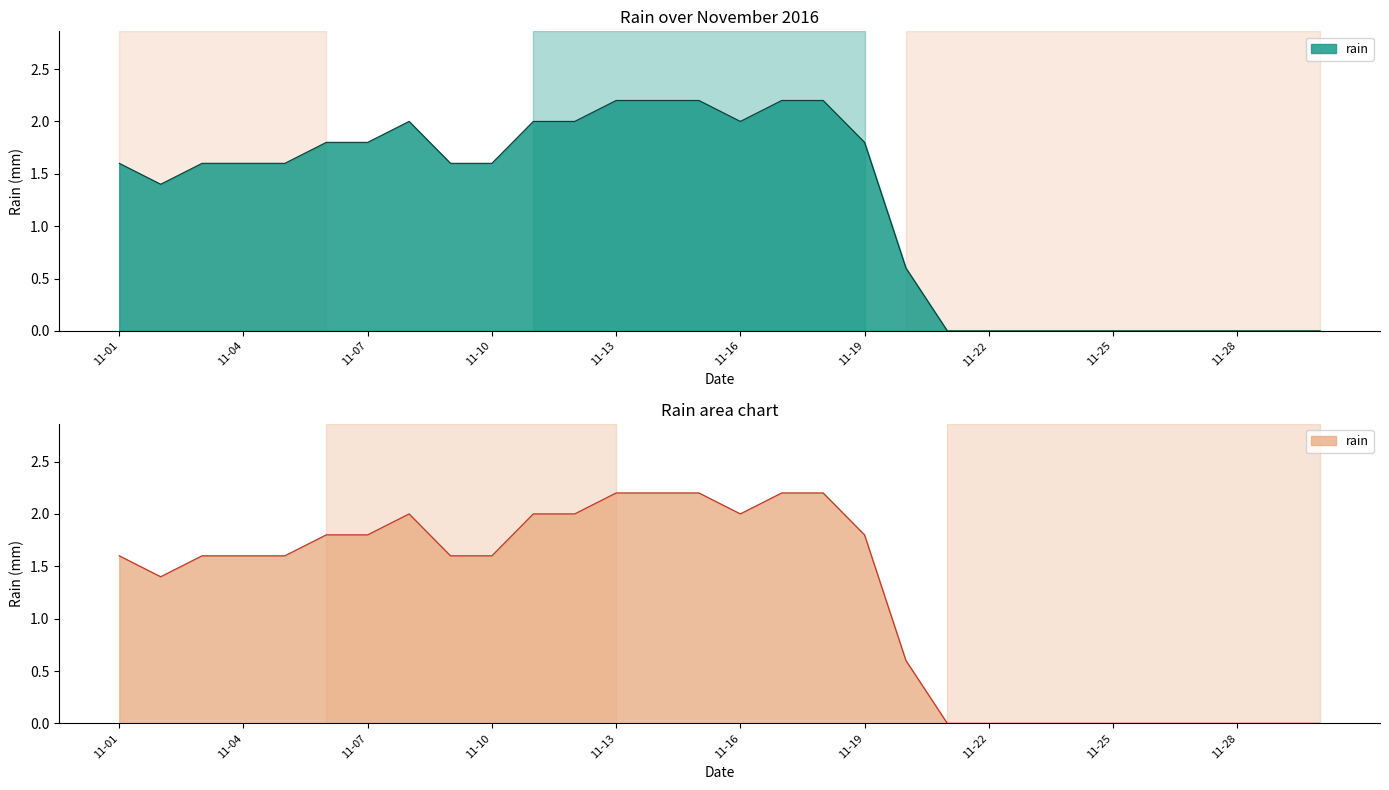

Which category has the lowest value across all series?

2016-11-21